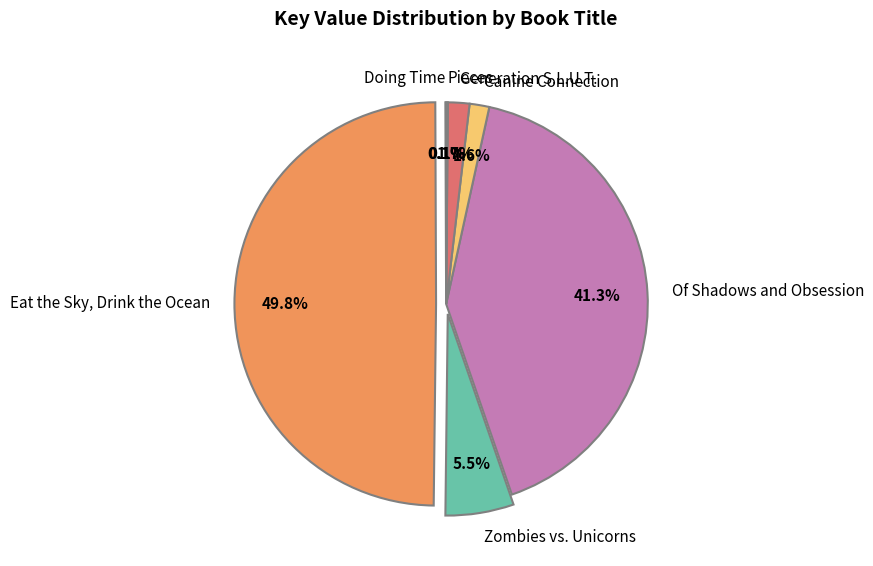

Which slice is the largest?

Eat the Sky, Drink the Ocean